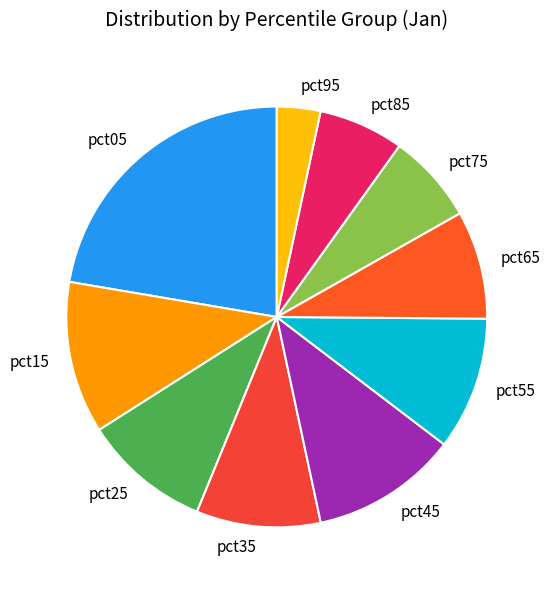

What is the largest slice in the pie chart?

pct05